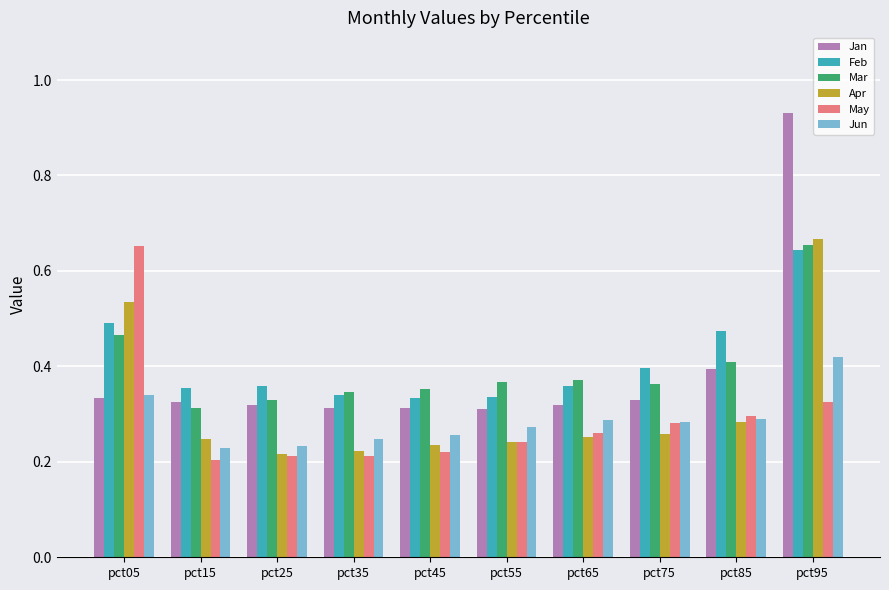

At which category is the sum across all series the highest?

pct95